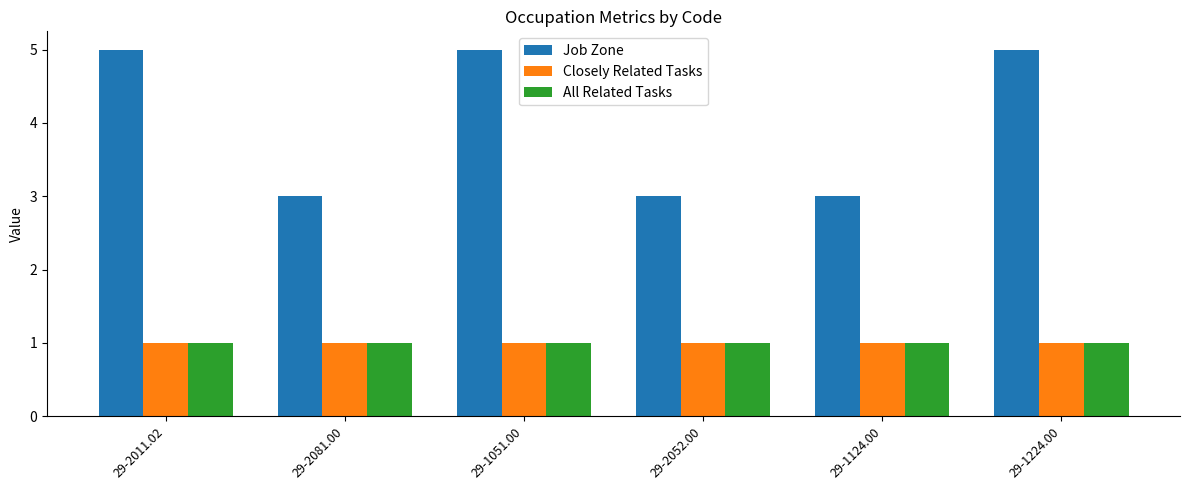

Count the Job Zone values in the range 3 to 5.

6